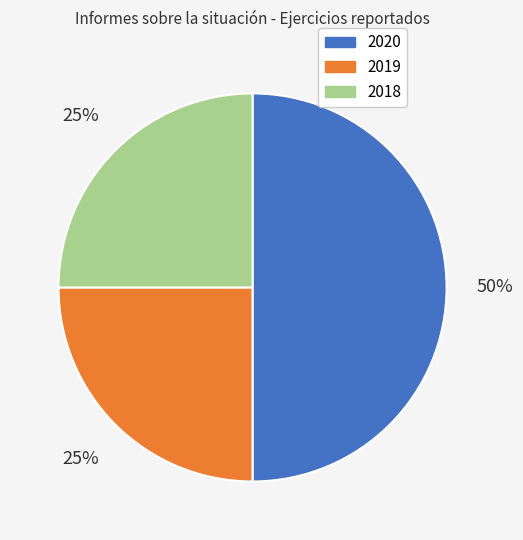

Combined, do 2018 and 2020 account for over 50%?

Yes